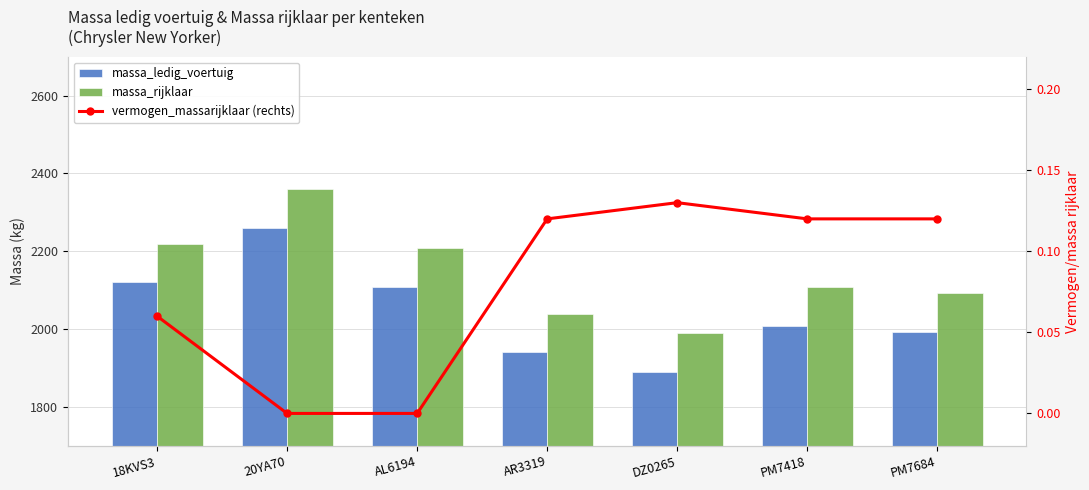

At how many categories does at least one series exceed 878?

7